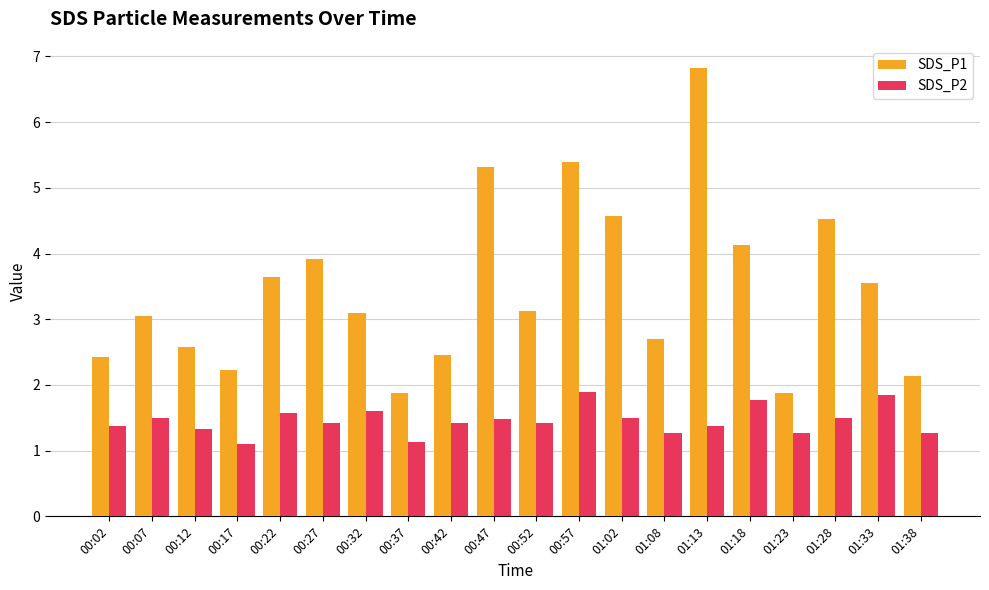

What is the total value across all series at 00:42?

3.9